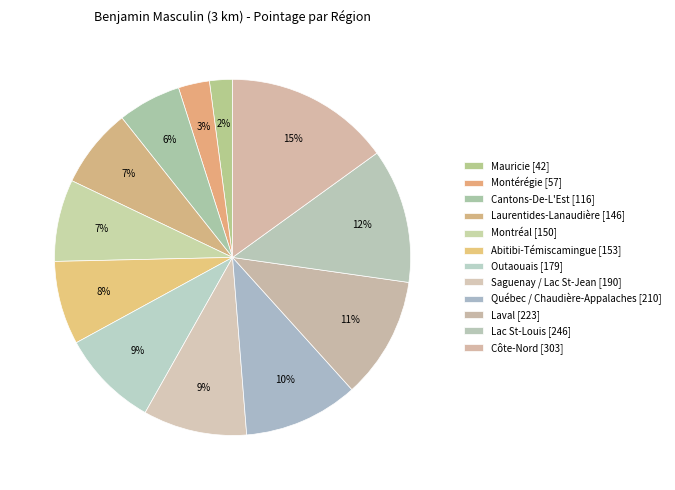

How many segments does this pie chart have?

12